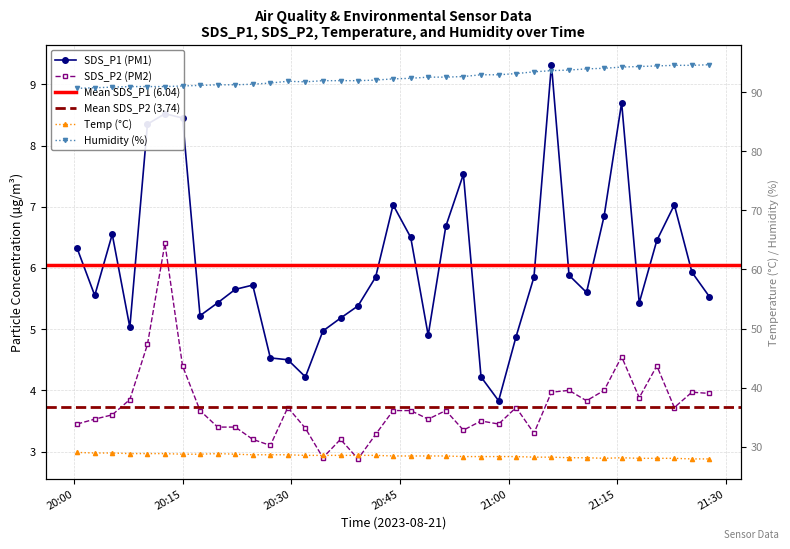

Between 2023/08/21 20:10:06 and 2023/08/21 20:46:29, which series saw the biggest shift?

SDS_P1